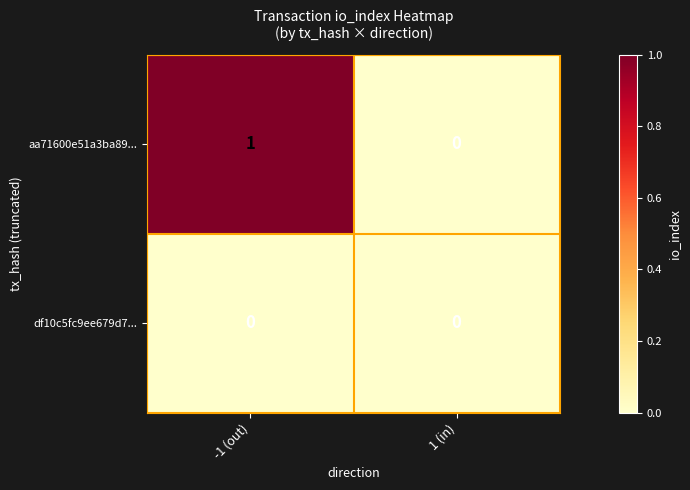

Count the number of data series in this chart.

2